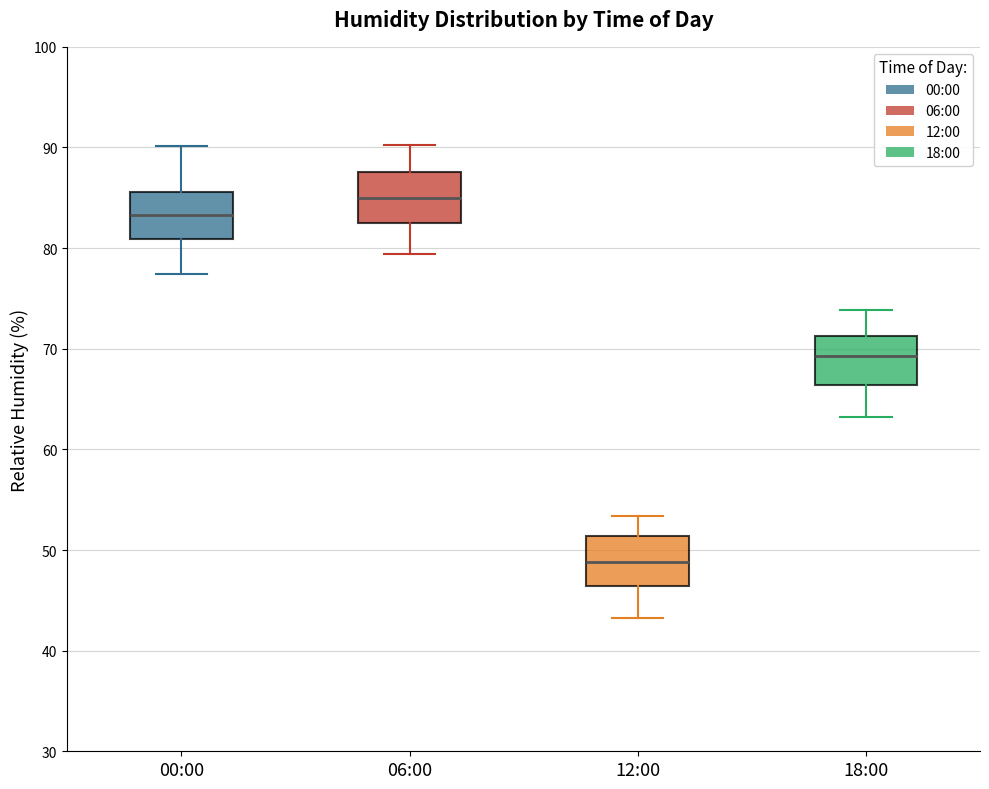

Reading left to right, transcribe this box plot: for each box, give where its median line is, the range the box spans, and where its two whiskers end, as read against the y-axis. The values are not printed on the chart, so give them approximately, as read against the axis.

00:00: median 83, box 81 to 86, whiskers 77 to 90
06:00: median 85, box 82 to 88, whiskers 79 to 90
12:00: median 49, box 46 to 51, whiskers 43 to 53
18:00: median 69, box 66 to 71, whiskers 63 to 74